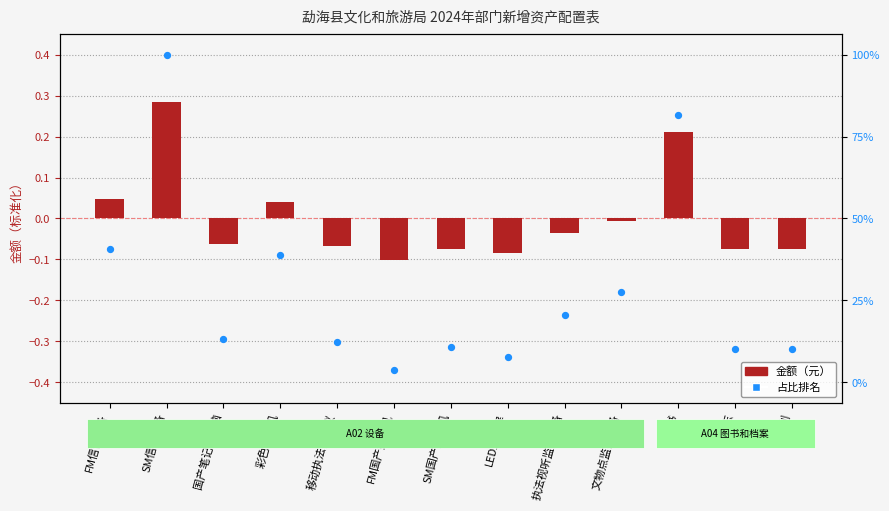

At which category is the sum across all series the highest?

SM信创设备